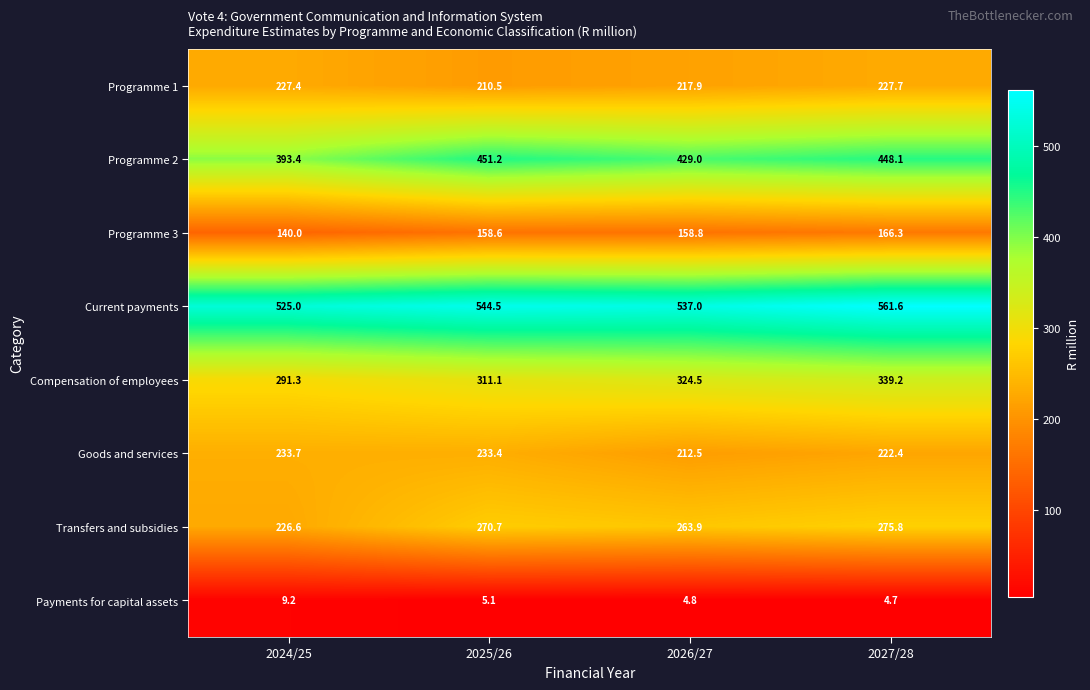

What is the average value of the Programme 3 series?

155.9